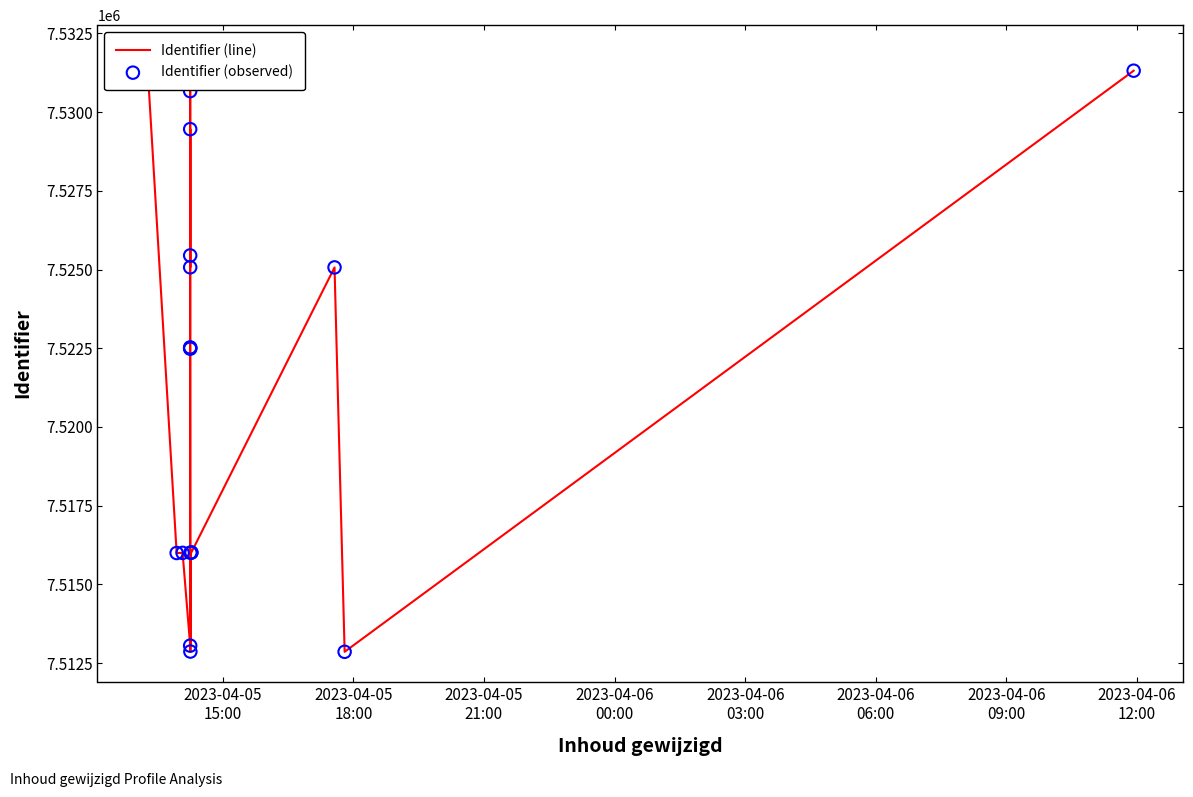

At how many categories does at least one series exceed 7528081?

4